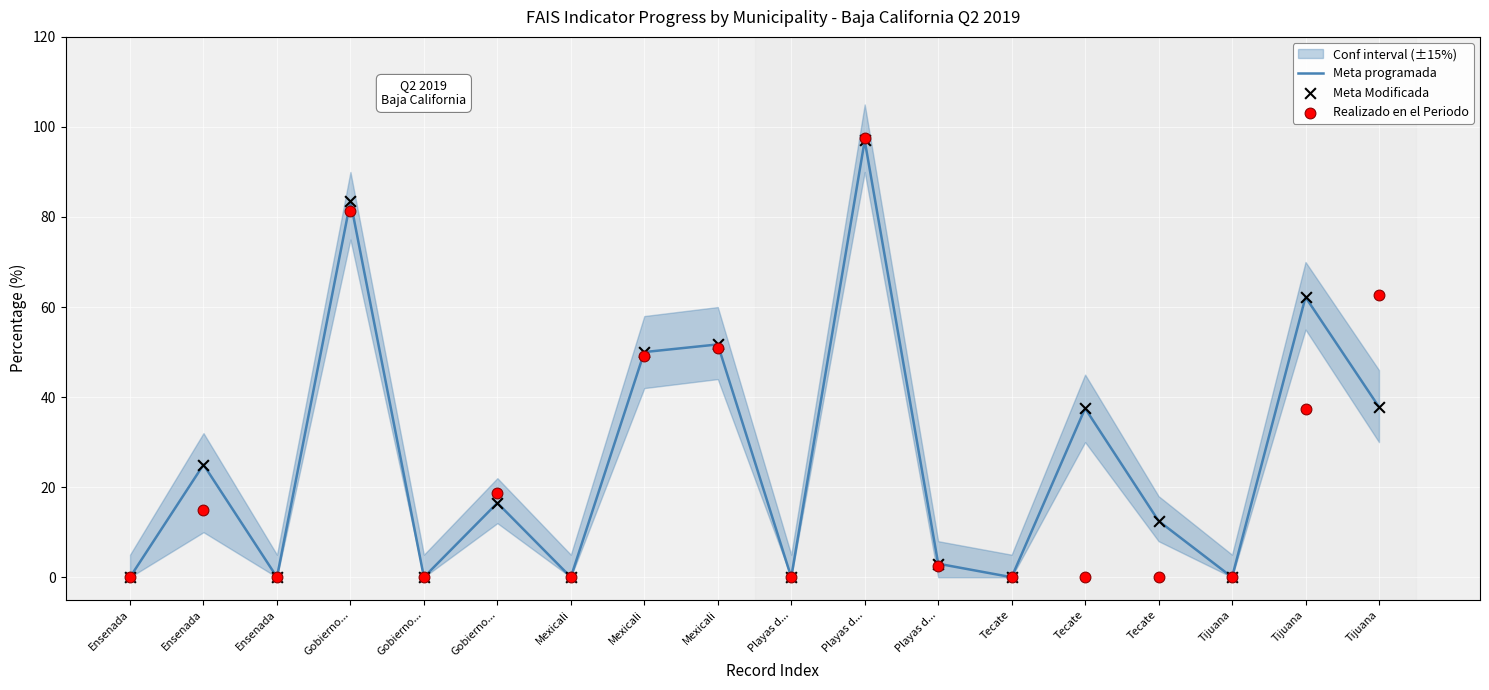

Which series has the largest Y range (max minus min)?

Realizado en el Periodo